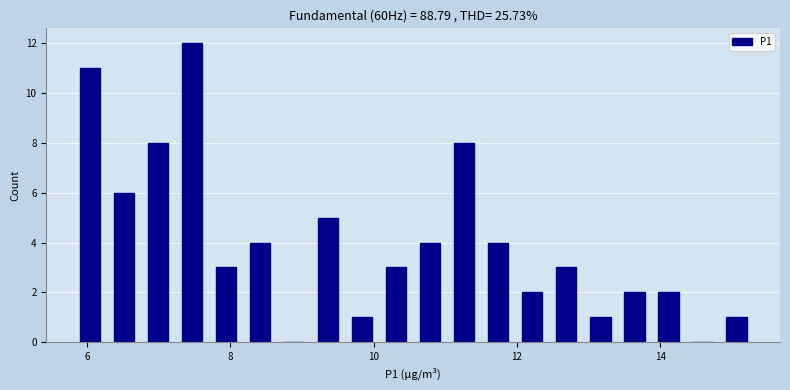

Read against the x-axis, roughly where is the centre of the tallest bar?

7.4